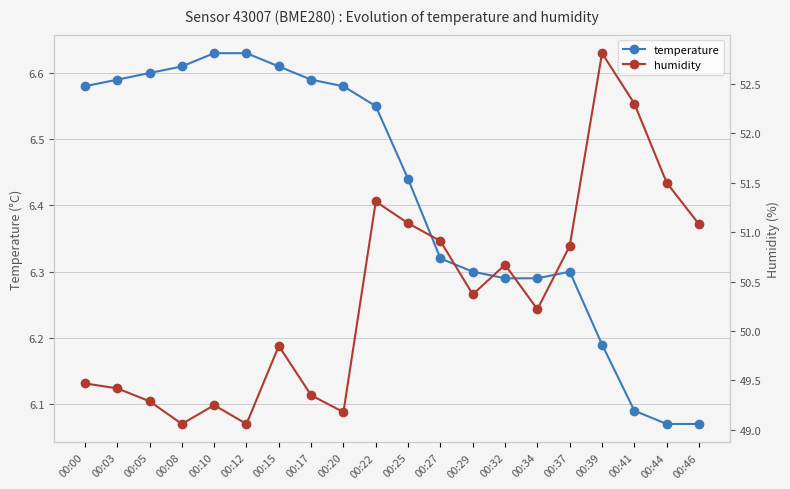

Between 00:00 and 00:20, which series saw the biggest shift?

humidity